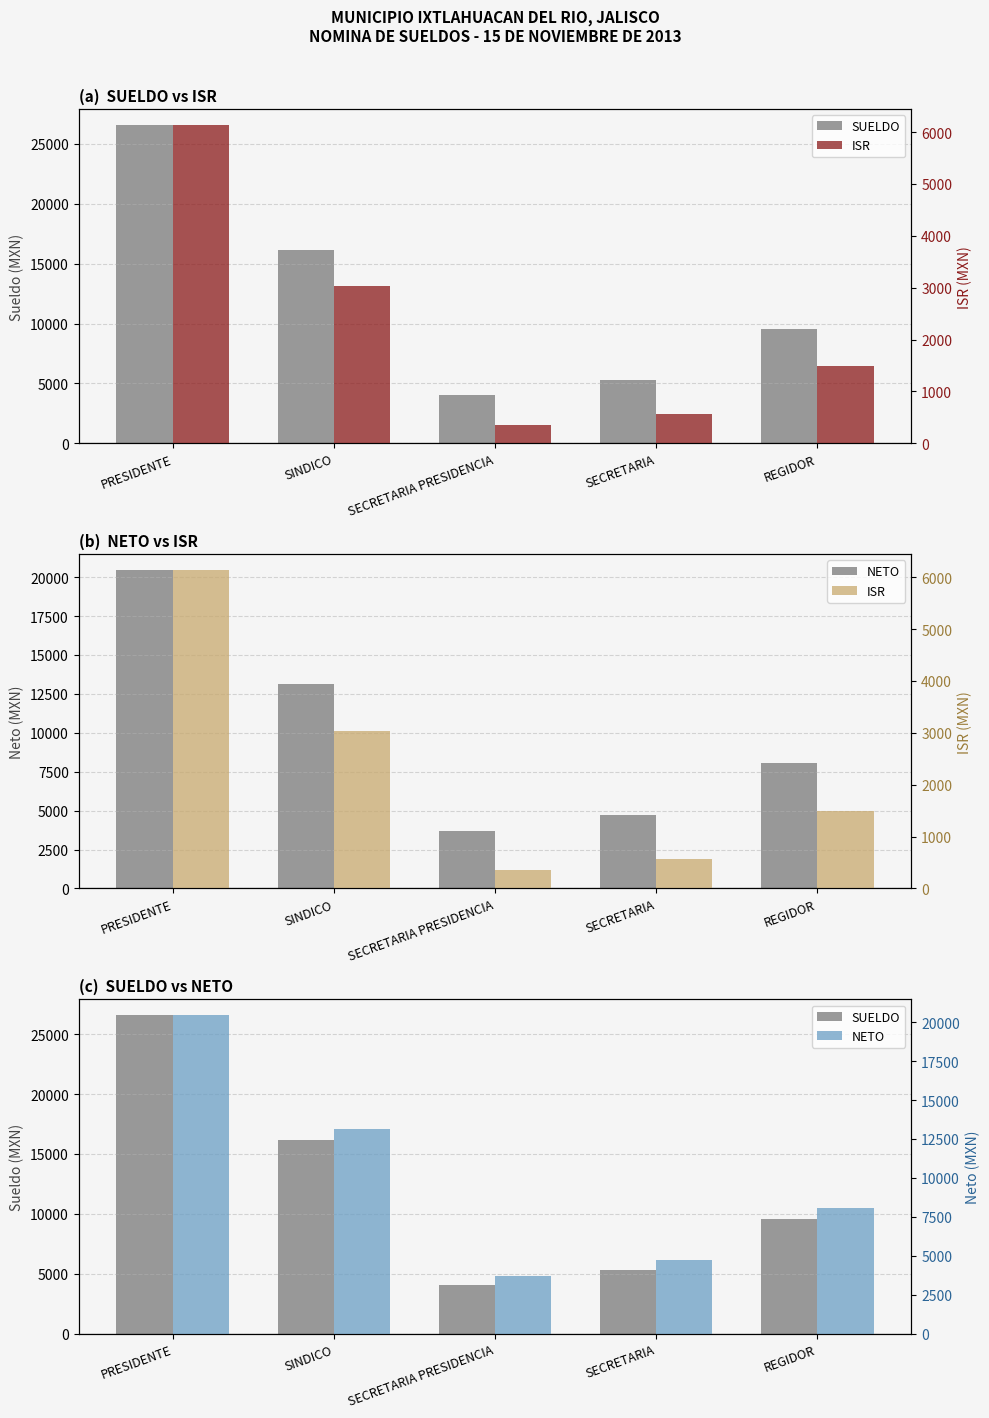

At how many categories does at least one series exceed 21641?

1